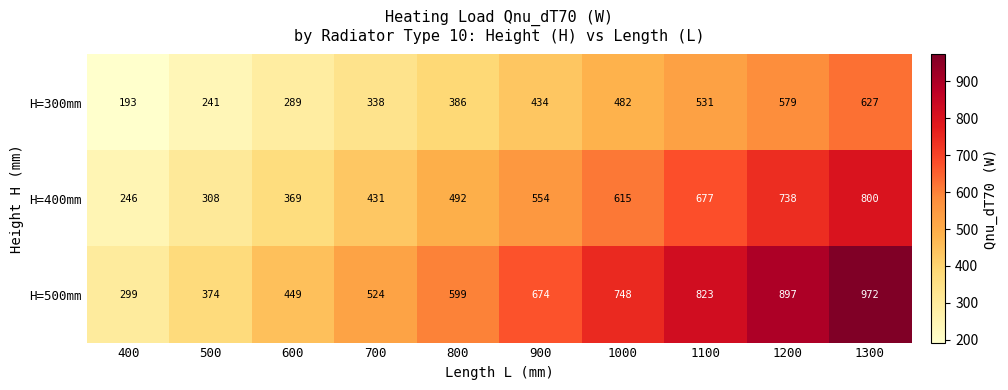

What is the difference between the maximum and minimum values in the H=500mm series?

673